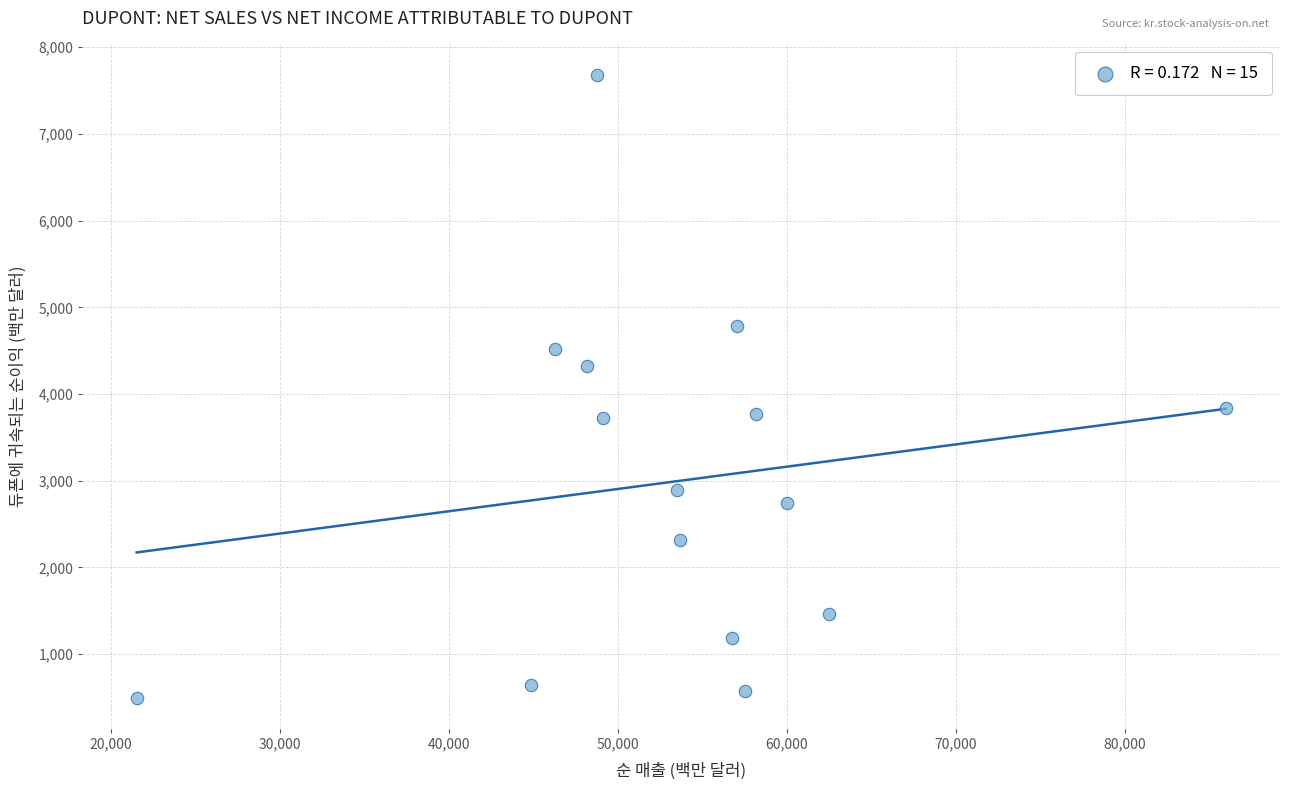

What is the range of X values (max minus min)?

64465